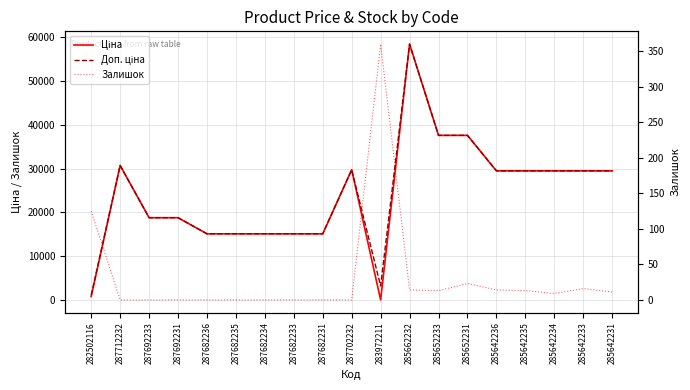

How many distinct data groups are displayed?

3